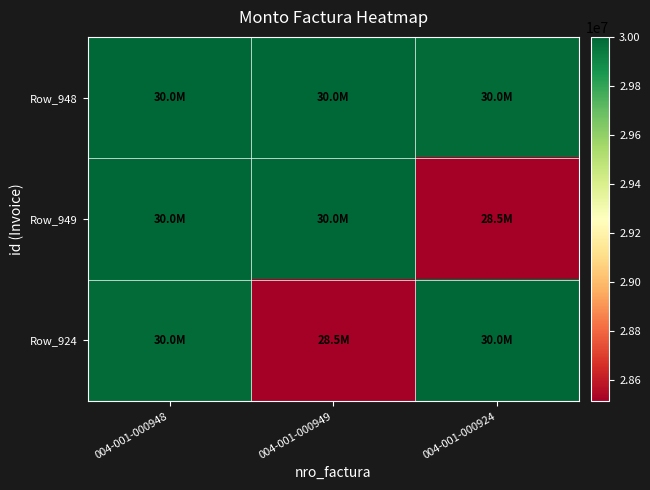

Reading left to right, list all the values displayed in this chart.

Row_948: 004-001-000948=30000000	004-001-000949=29996200	004-001-000924=29985000
Row_949: 004-001-000948=29996200	004-001-000949=30000000	004-001-000924=28515189
Row_924: 004-001-000948=29985000	004-001-000949=28515189	004-001-000924=30000000